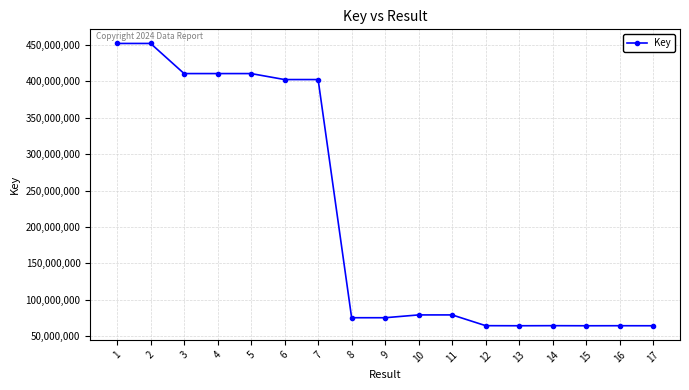

What is the average value?

213882938